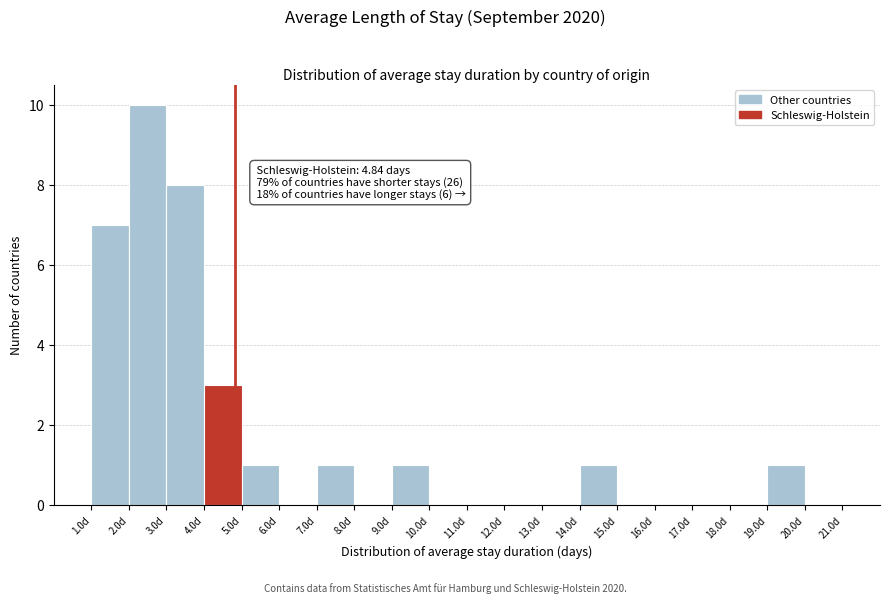

Over which range of the x-axis is the bar tallest?

2 to 3